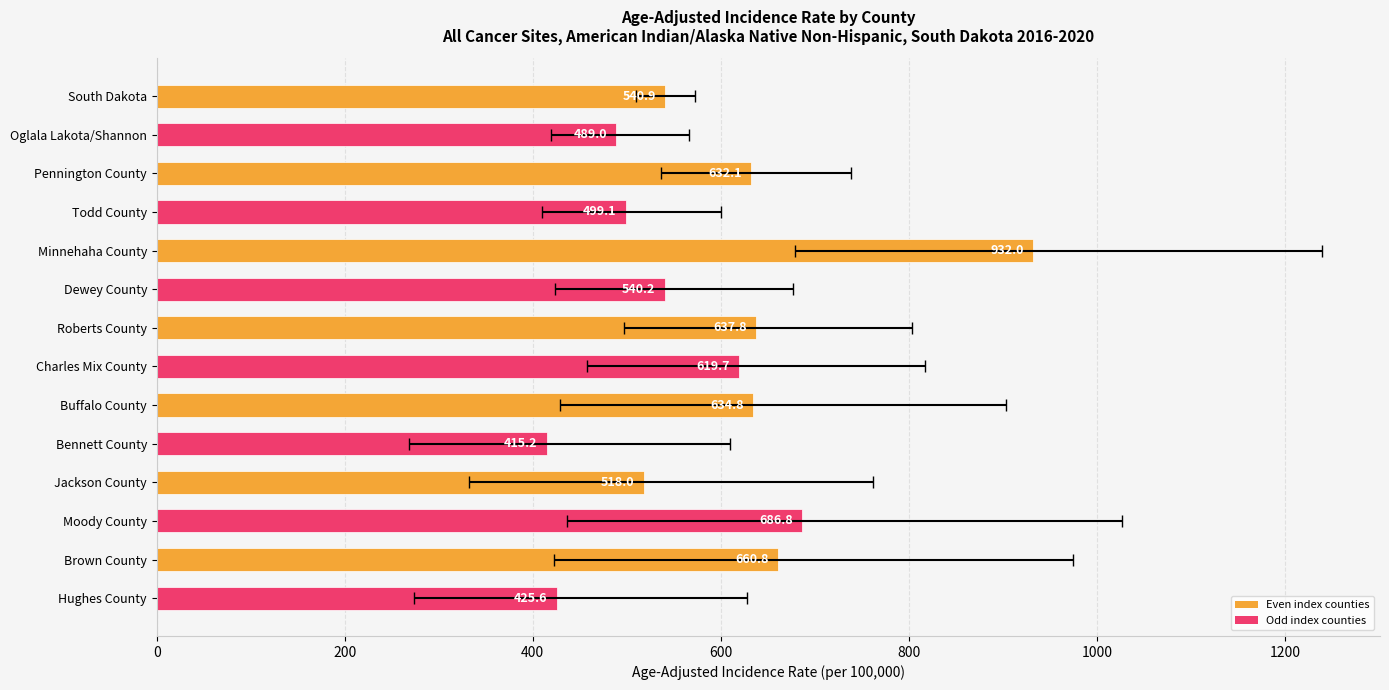

What is the average value?

588.0